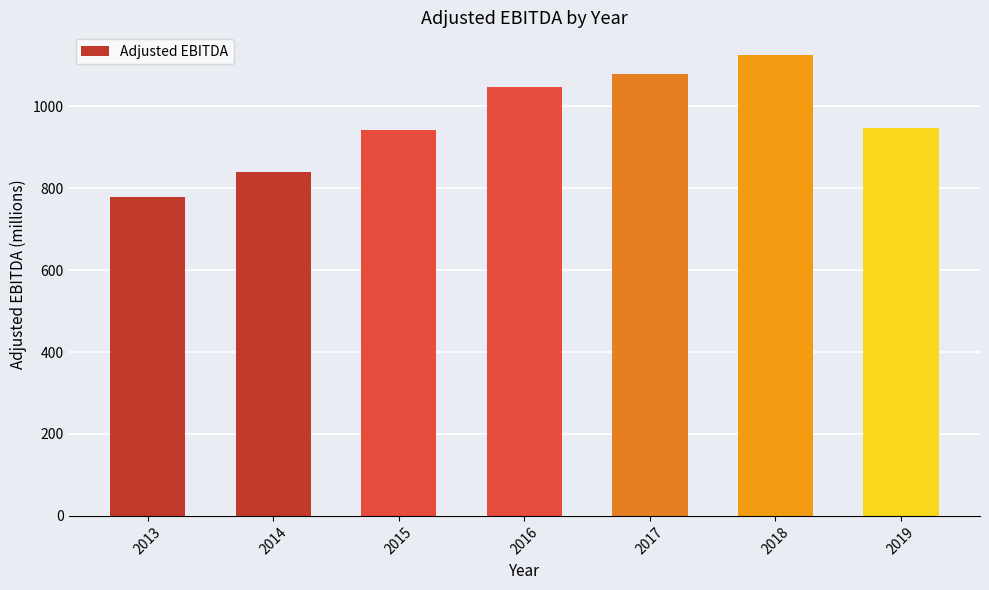

The chart shows a value of 946.4 at 2019. True or false?

True